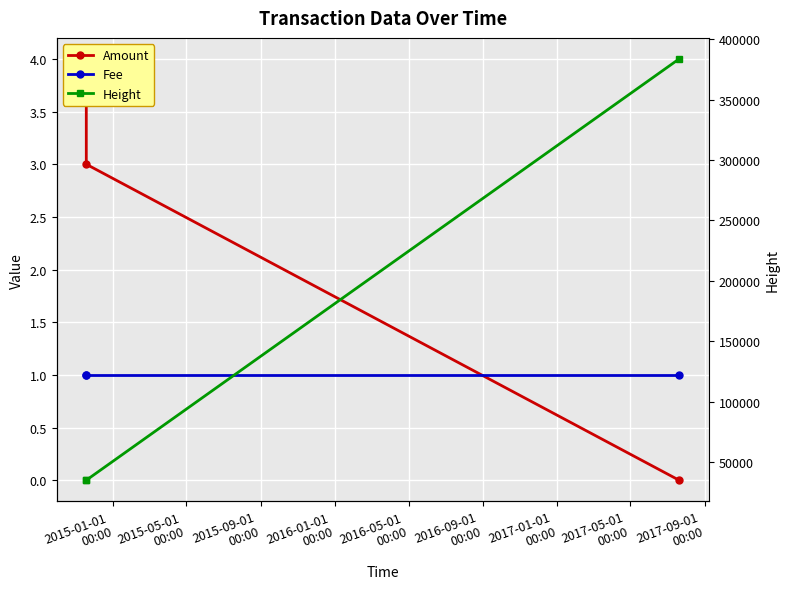

Which series has the largest total across all categories?

Height